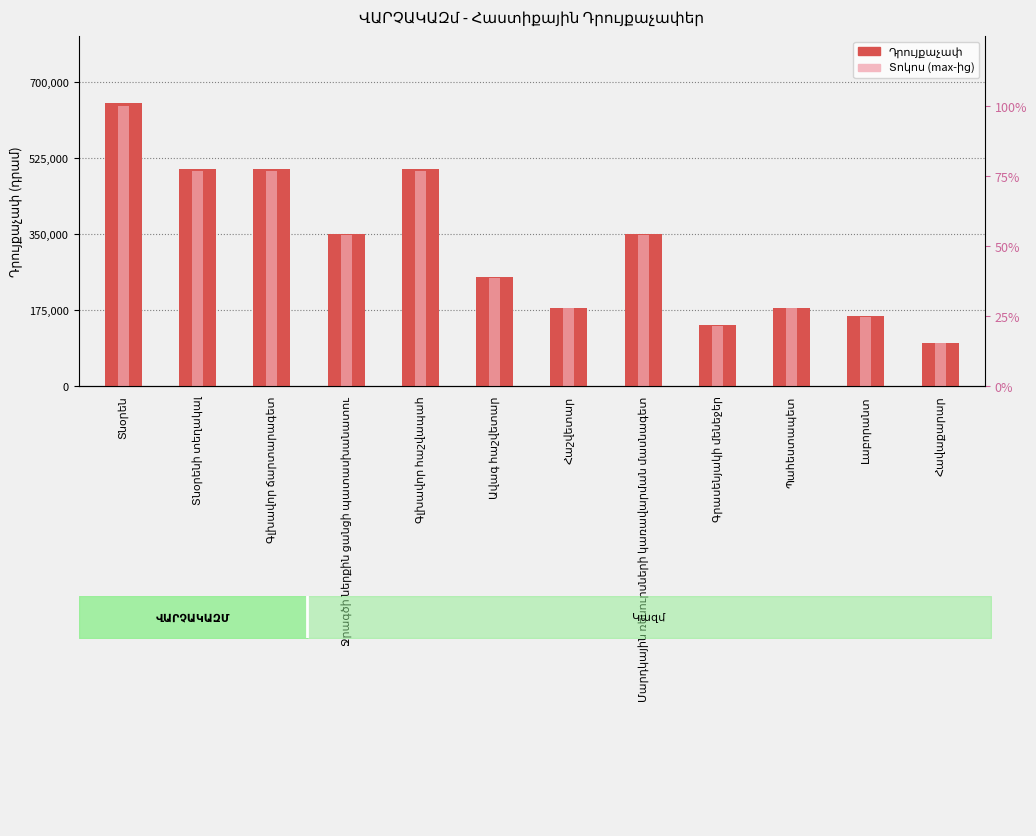

How many groups of bars are there?

12